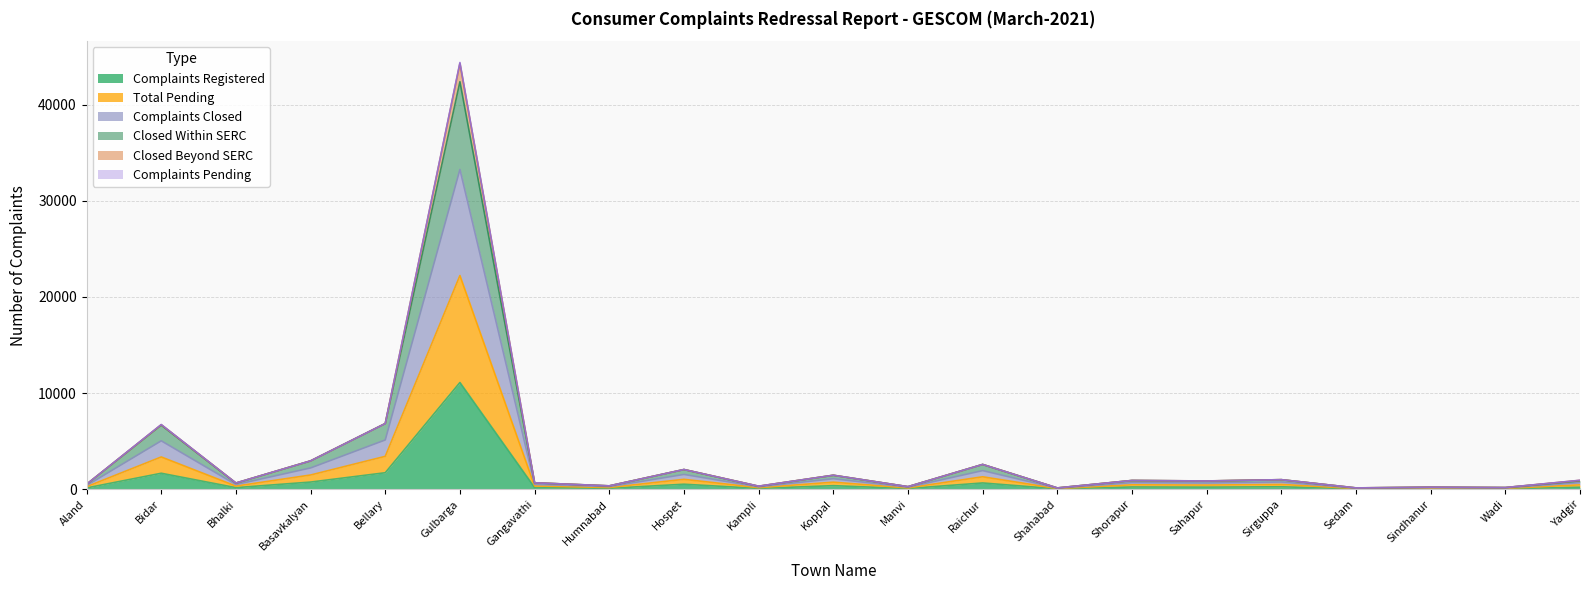

Does the chart have visible grid lines?

Yes